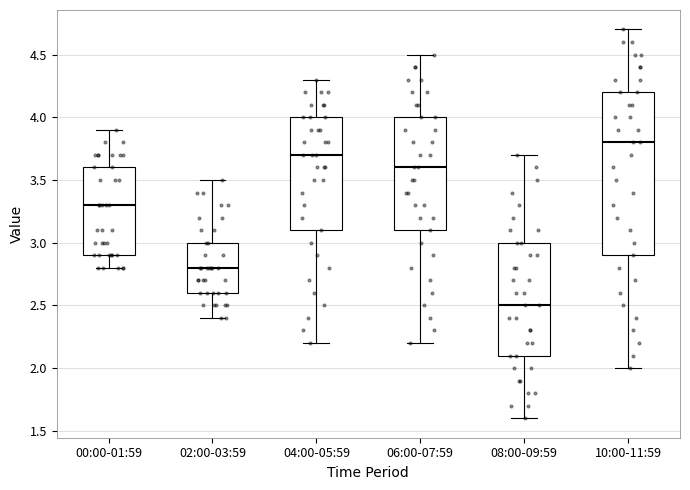

Comparing the boxes themselves (not the whiskers), which one is the tallest?

10:00-11:59